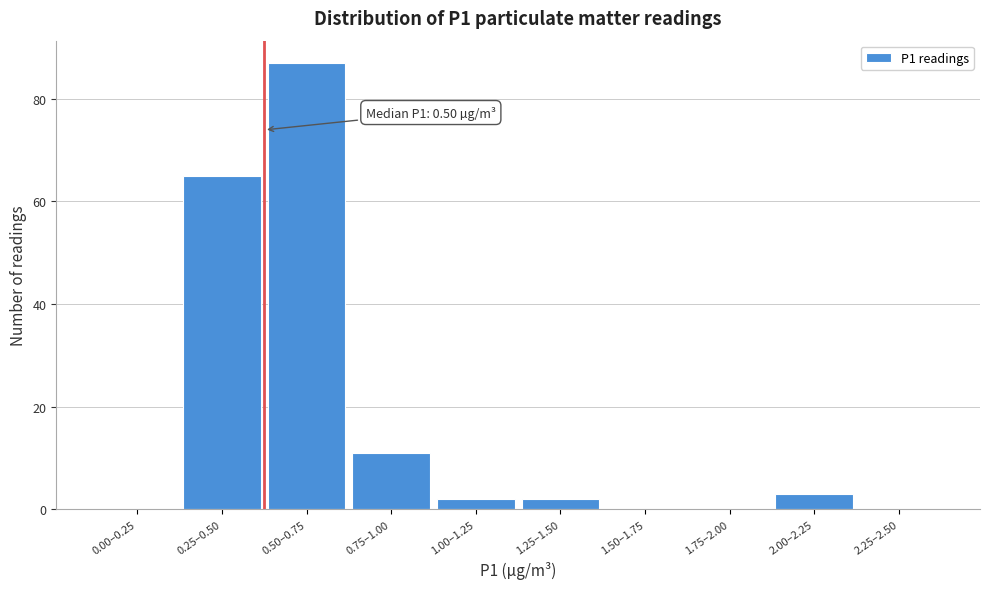

Reading left to right, extract all data points from this chart.

0.00–0.25=0	0.25–0.50=65	0.50–0.75=87	0.75–1.00=11	1.00–1.25=2	1.25–1.50=2	1.50–1.75=0	1.75–2.00=0	2.00–2.25=3	2.25–2.50=0